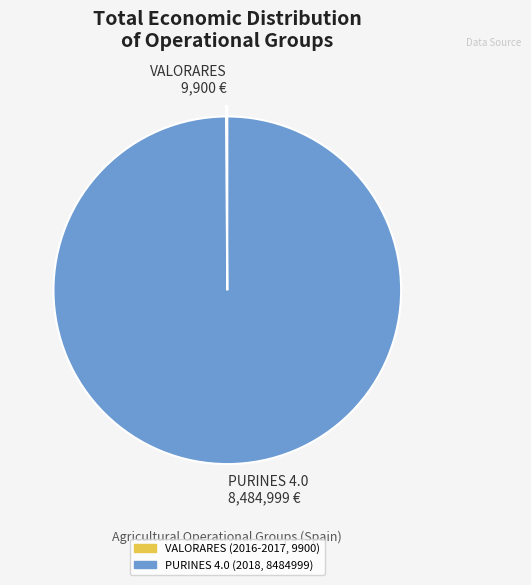

What is the largest slice in the pie chart?

PURINES 4.0 (2018, 8484999)